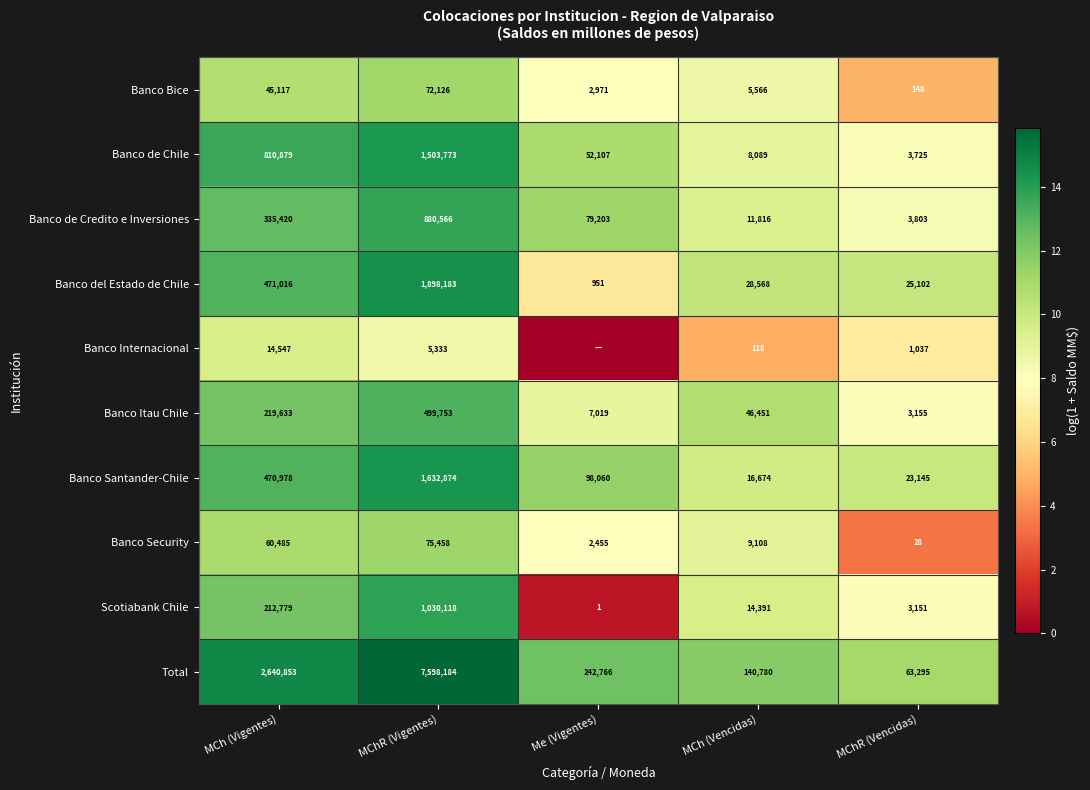

The value of Total at MCh (Vencidas) is 33689. True or false?

False